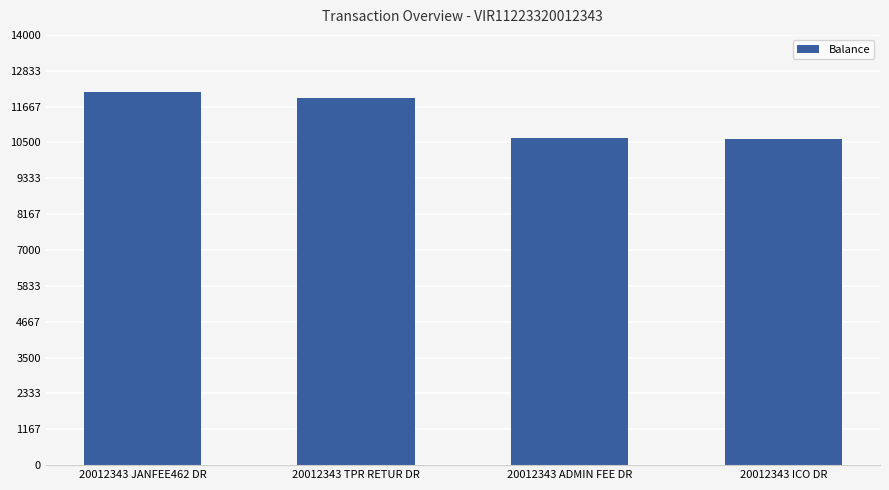

What is the minimum value shown in the chart?

10598.9